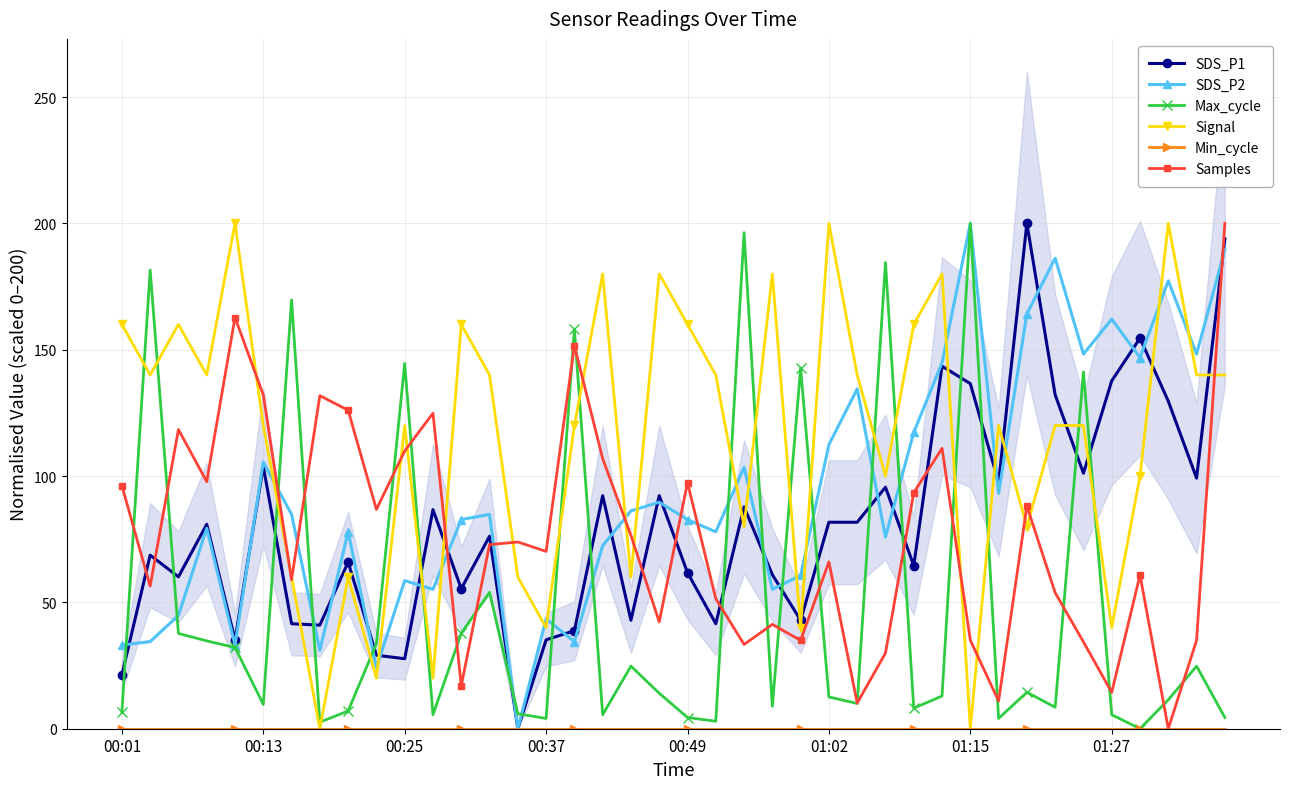

True or false: SDS_P2 has a value of 144.8 at 29.

True